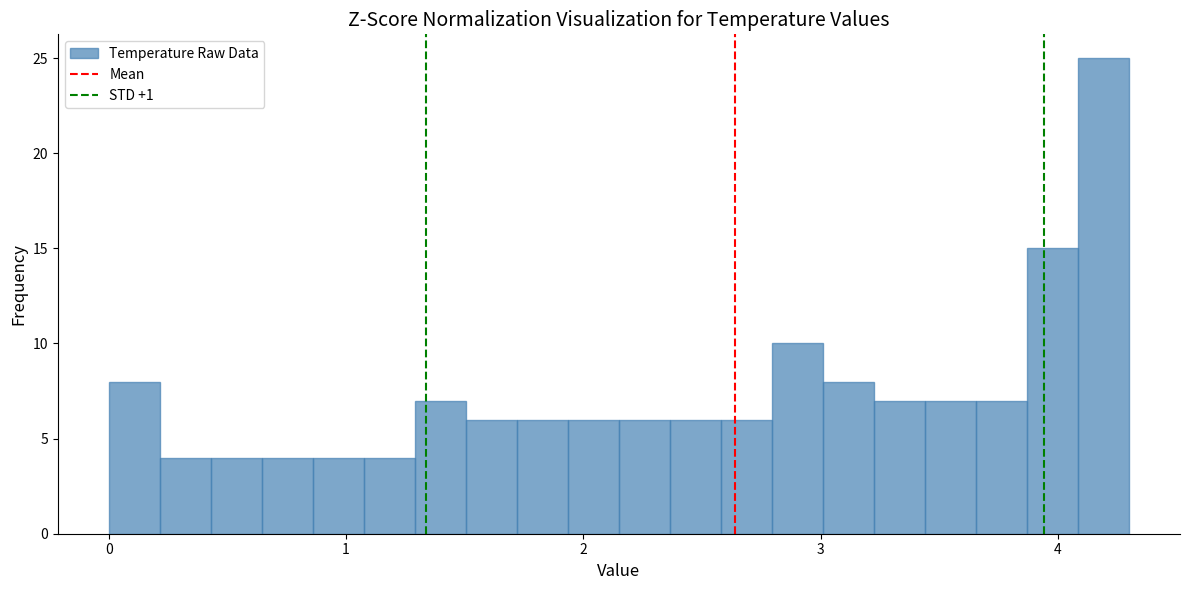

Read against the x-axis, roughly where is the centre of the tallest bar?

4.2